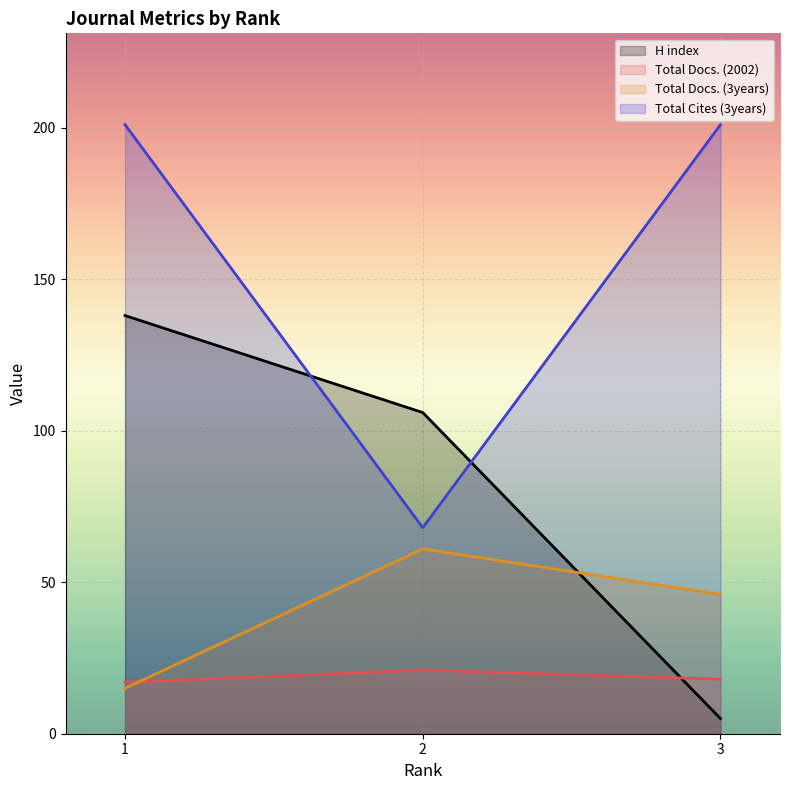

How many data points in Total Docs. (2002) are above 18?

1